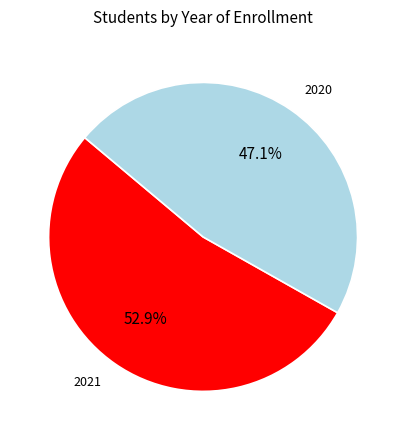

Is there a majority slice in this chart?

Yes